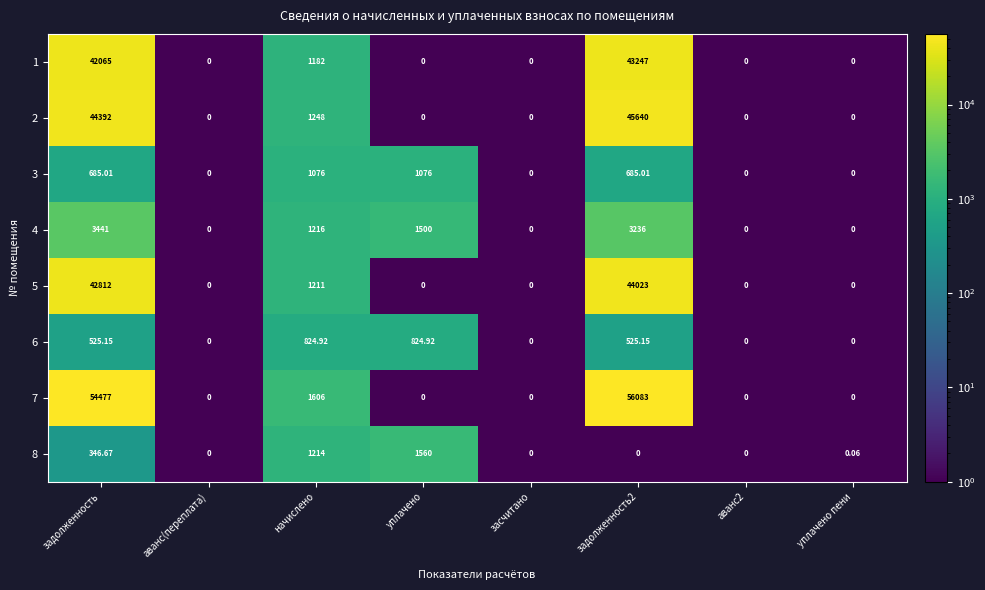

At which label is 4 closest to 1720?

уплачено